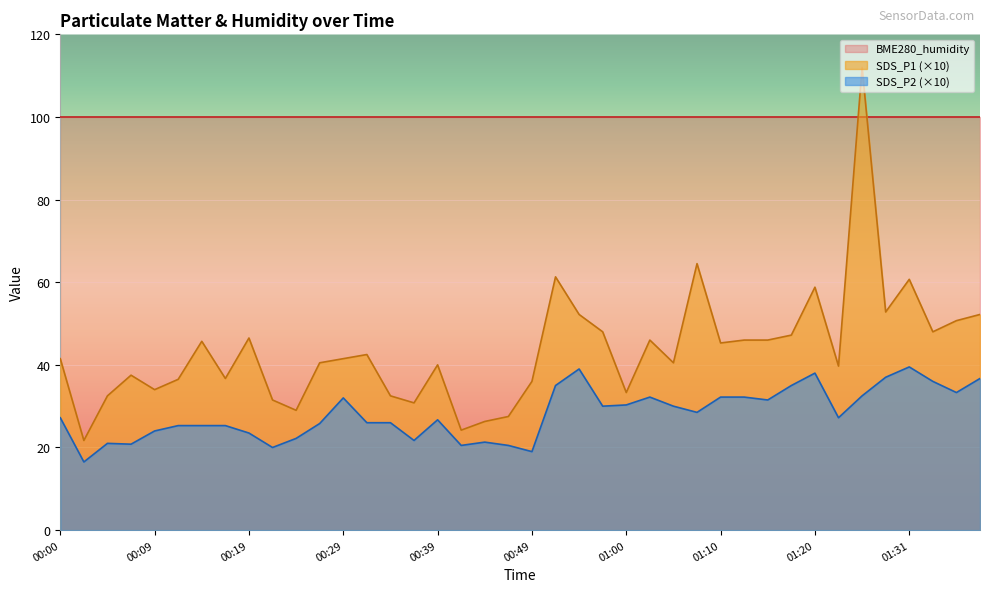

Rank the series by their maximum value, from lowest to highest.

SDS_P2 (×10), BME280_humidity, SDS_P1 (×10)